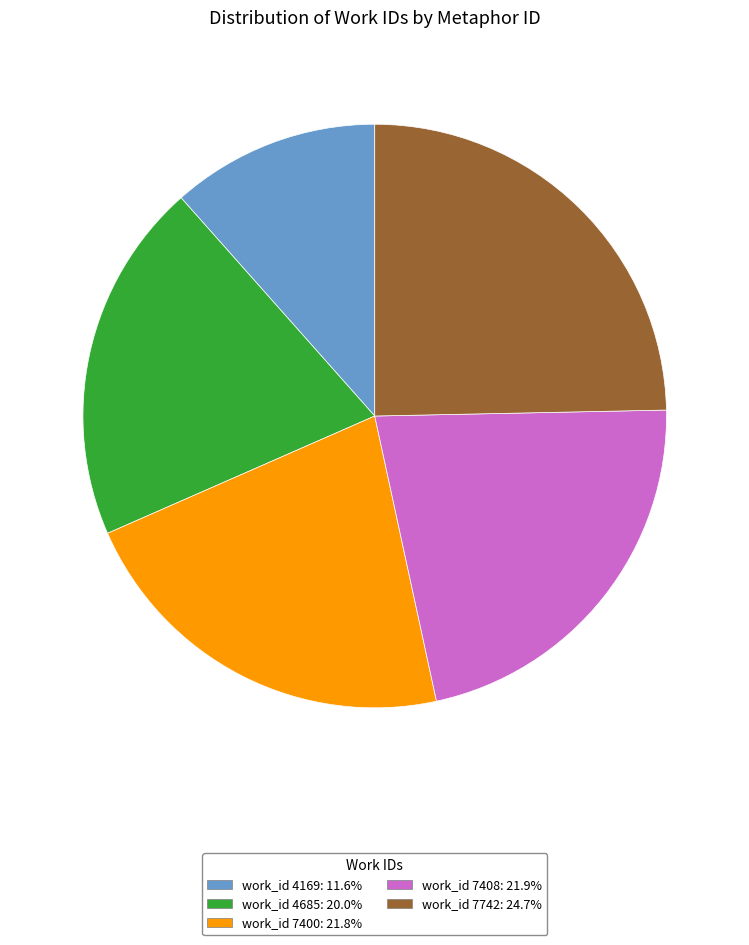

Is there any slice that represents more than half of the pie?

No